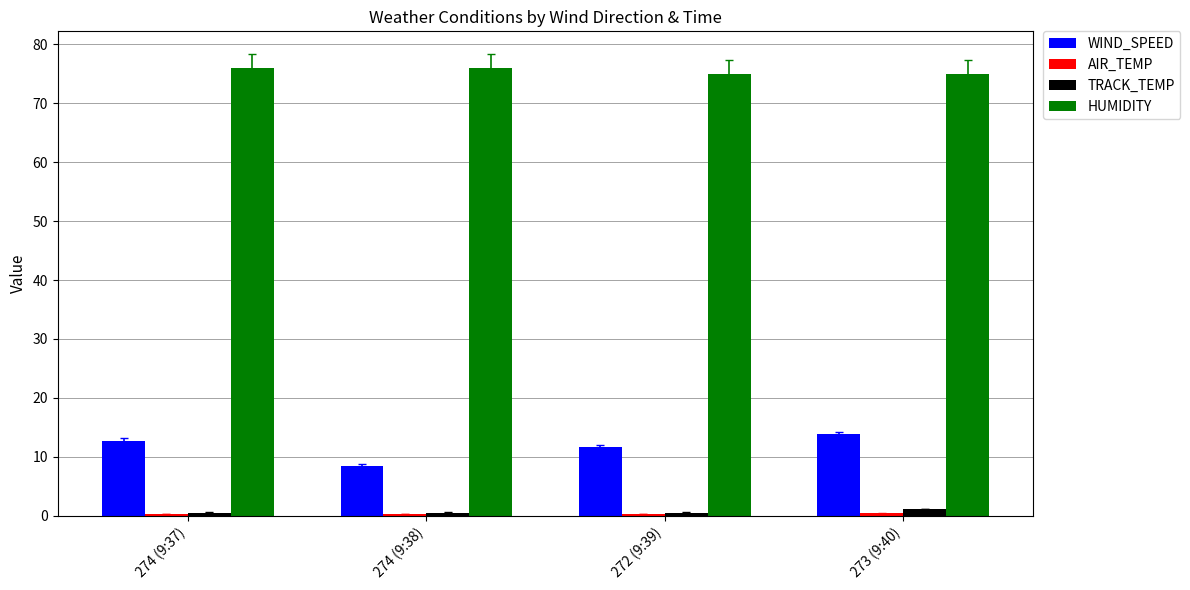

The WIND_SPEED series shows 11.7 at 272 (9:39). True or false?

True